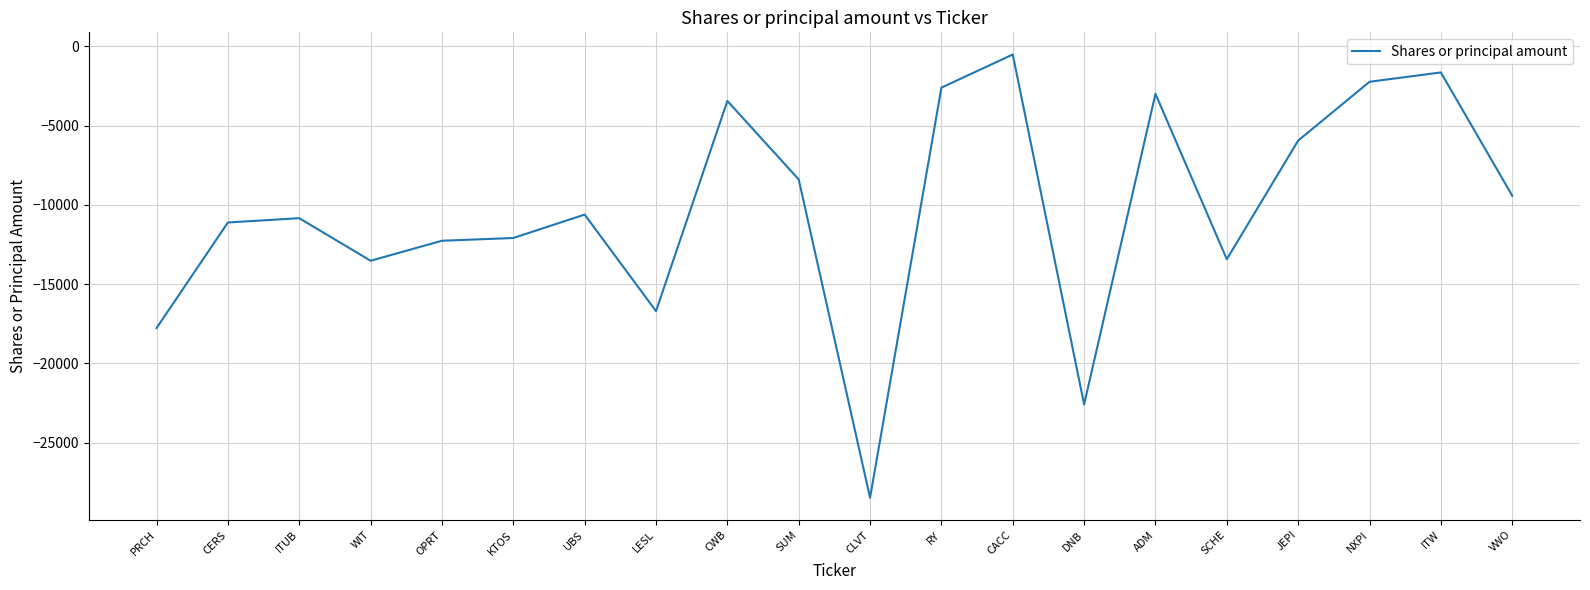

The value at LESL is -29193. True or false?

False